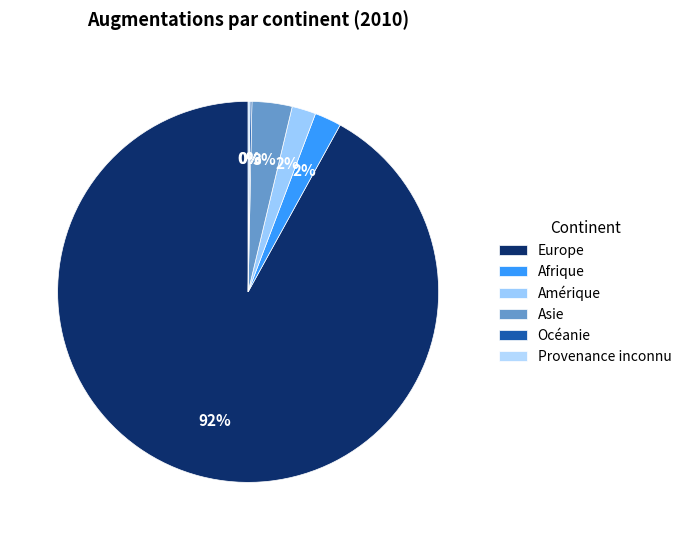

Is it true that Afrique is 11% of the pie?

False